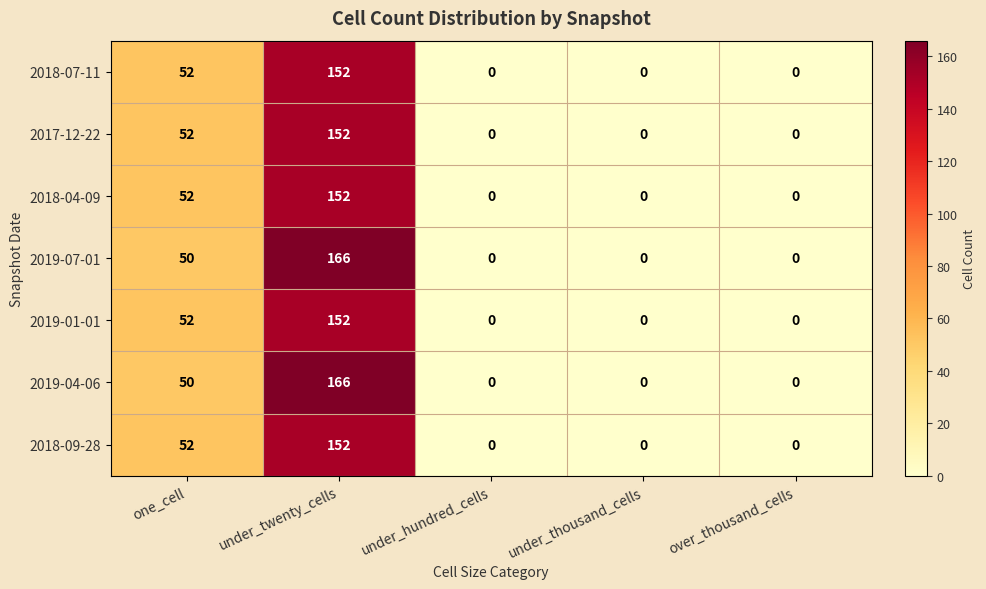

At which label is 2017-12-22 closest to 76?

one_cell